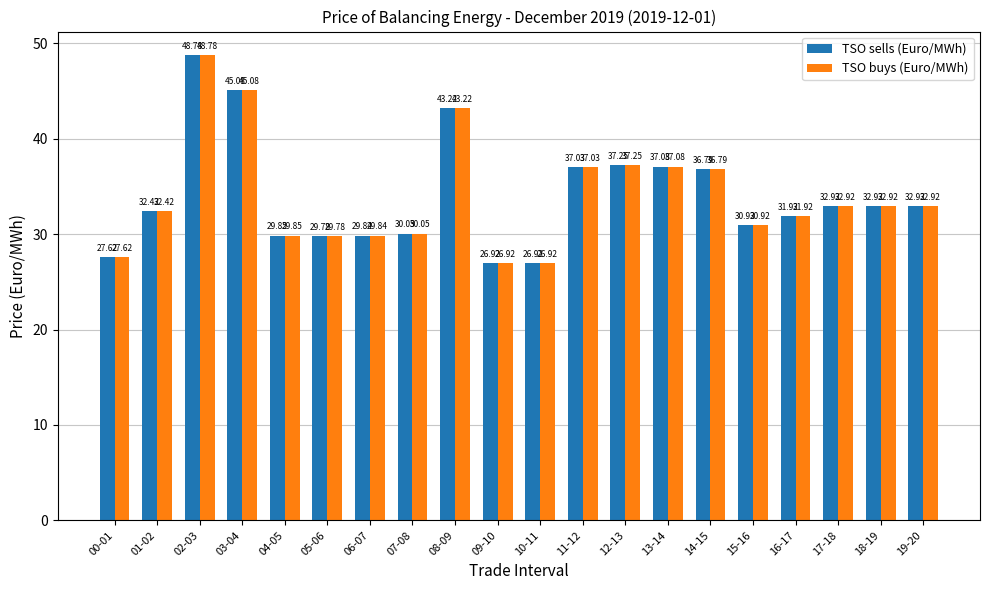

At which label is TSO buys (Euro/MWh) closest to 37?

11-12